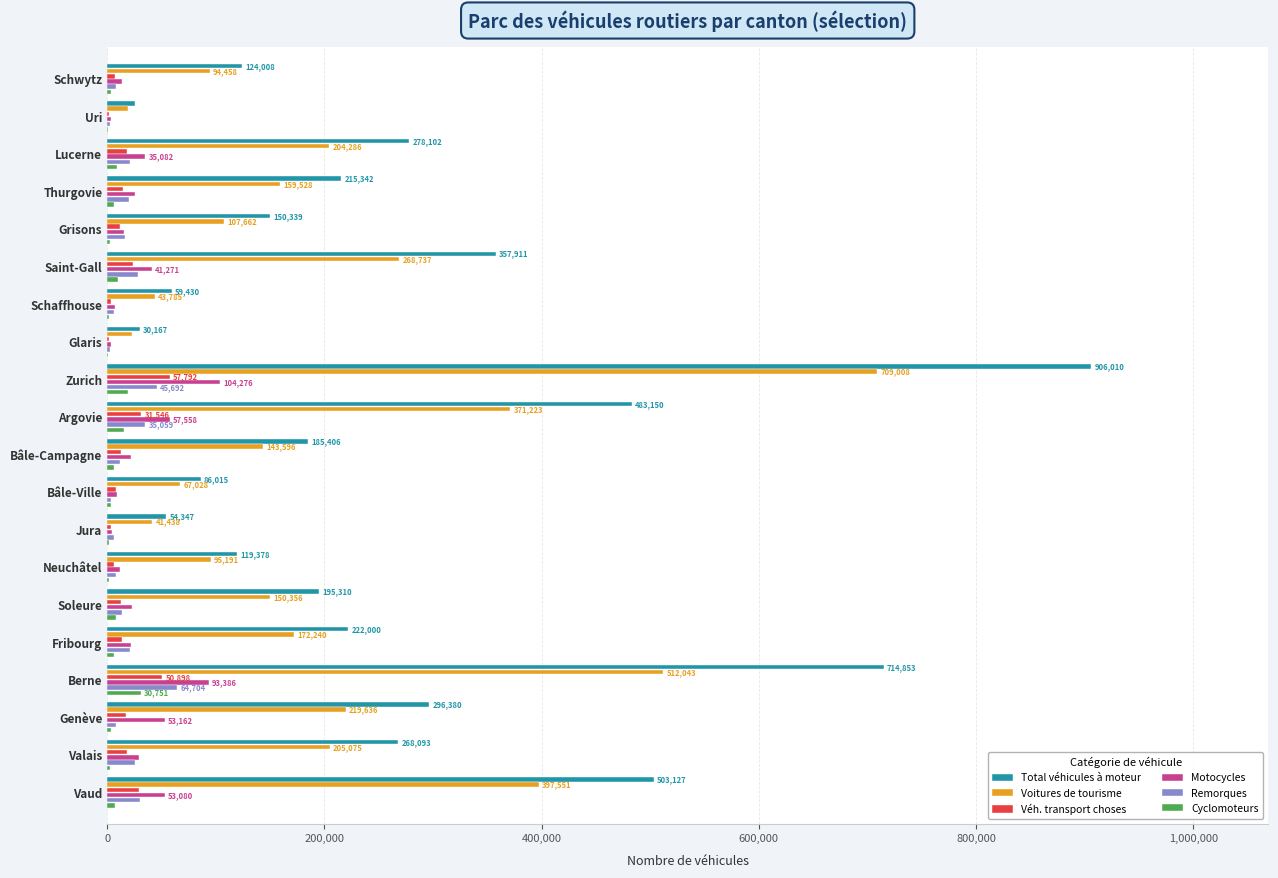

Where is Total véhicules à moteur nearest to the value 466014?

Argovie